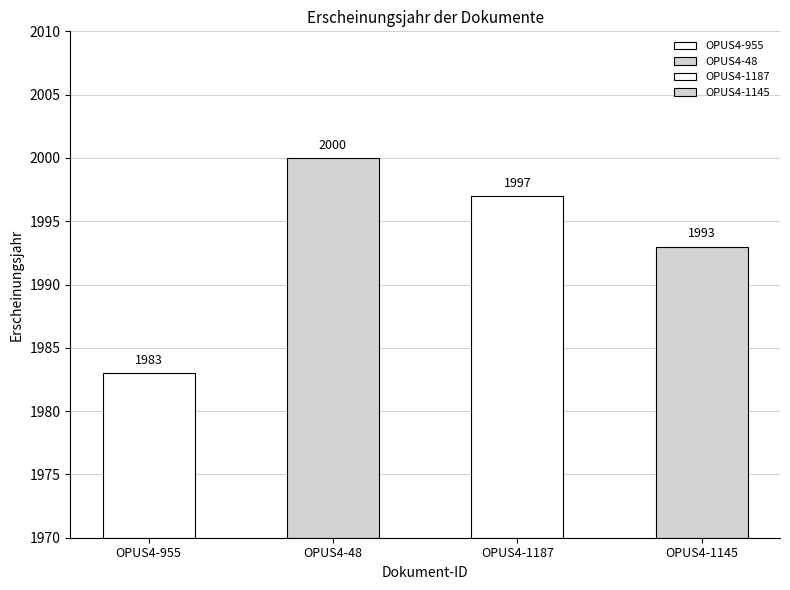

At which label does the data first exceed 1997?

OPUS4-48